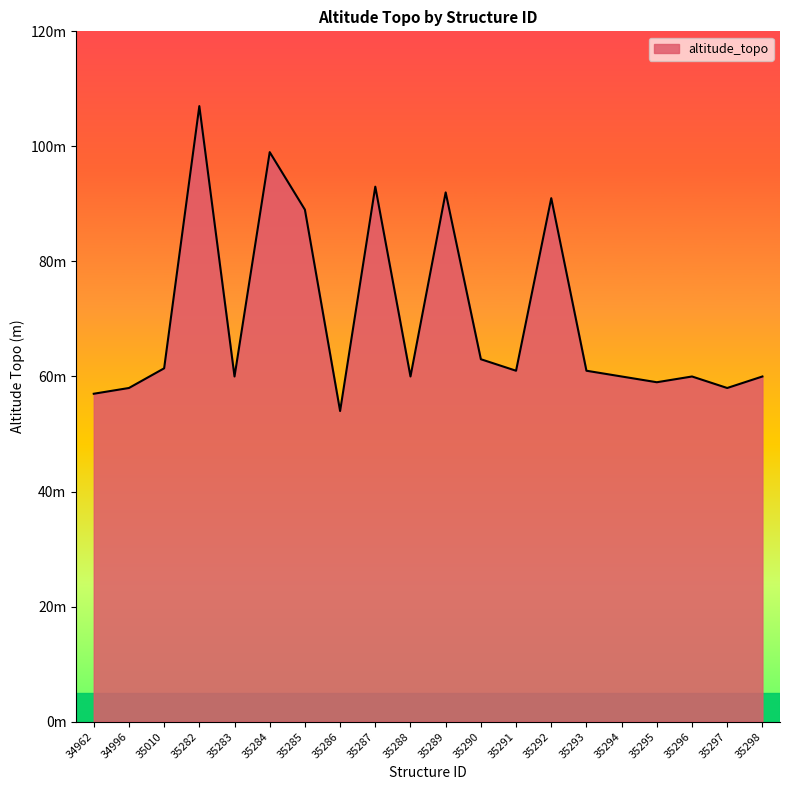

Does the chart have visible grid lines?

No